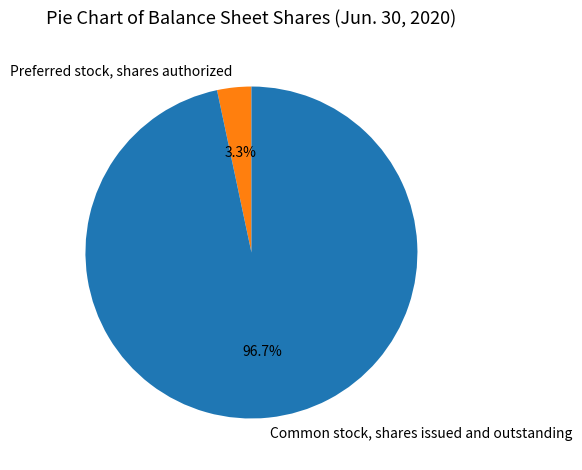

How much of the chart is everything except Common stock, shares issued and outstanding?

3.3%